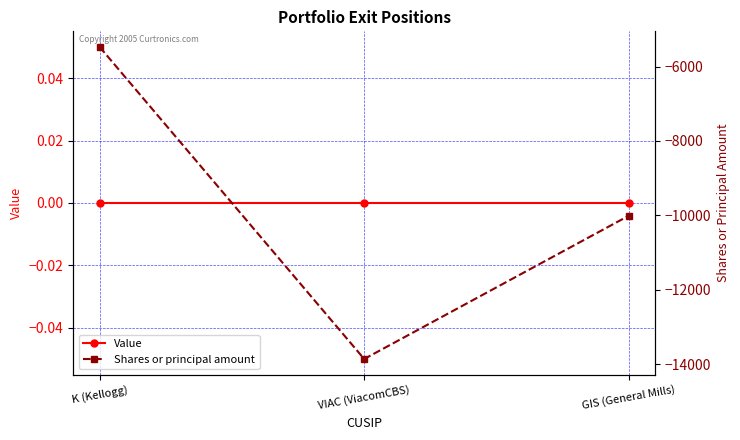

At which label does Shares or principal amount first exceed -10010?

K (Kellogg)